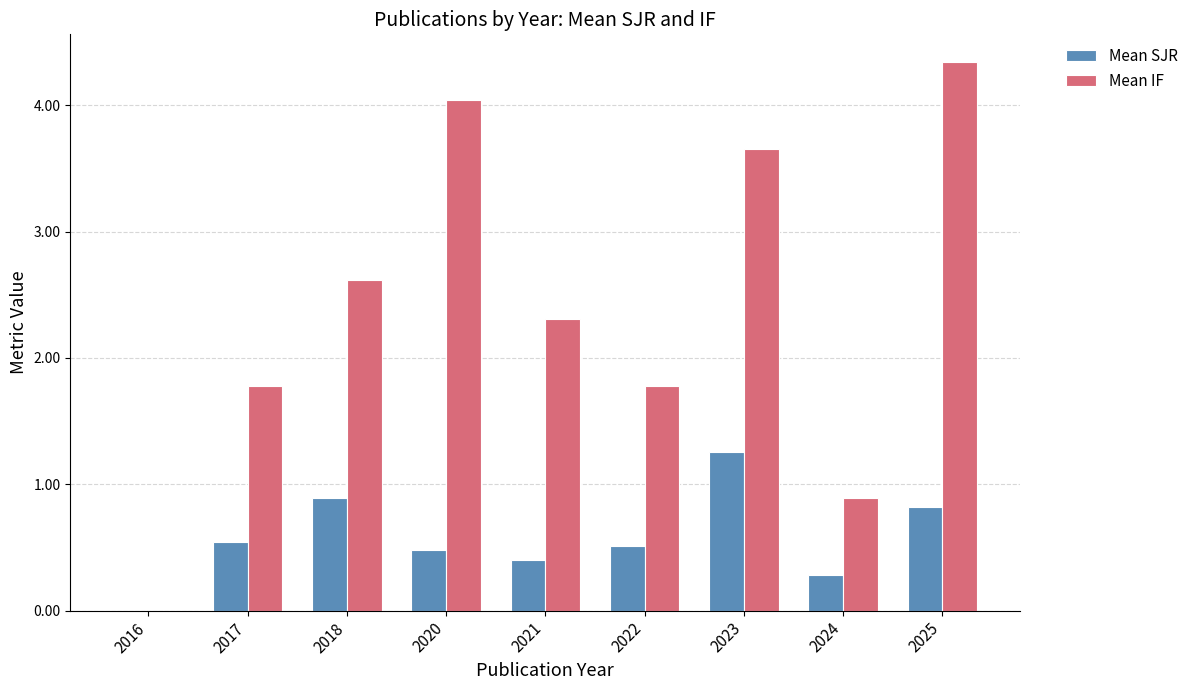

What is the average value of the Mean SJR series?

0.6